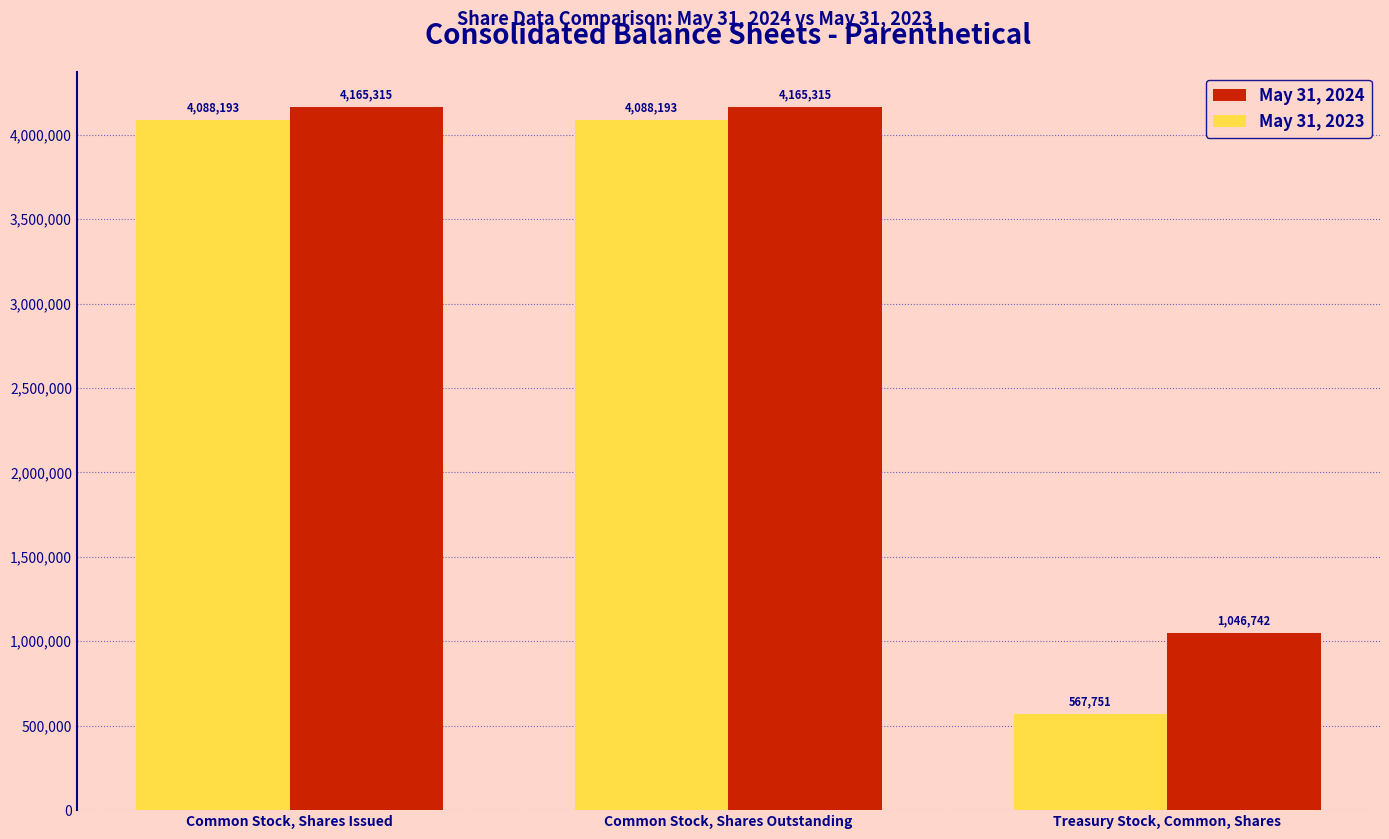

What are all the series names shown in the legend?

May 31, 2024, May 31, 2023